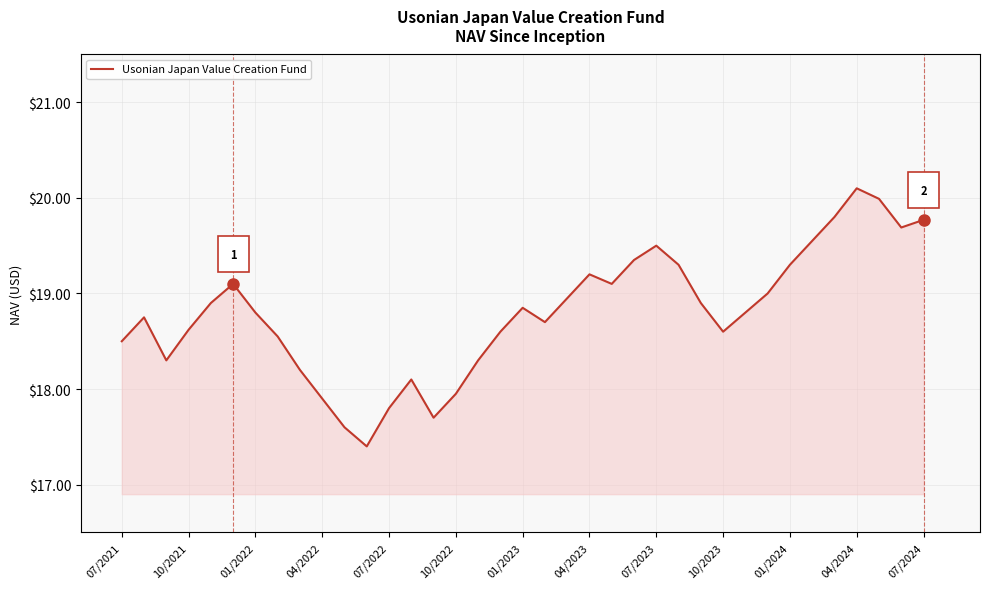

What is the greatest value displayed?

20.1